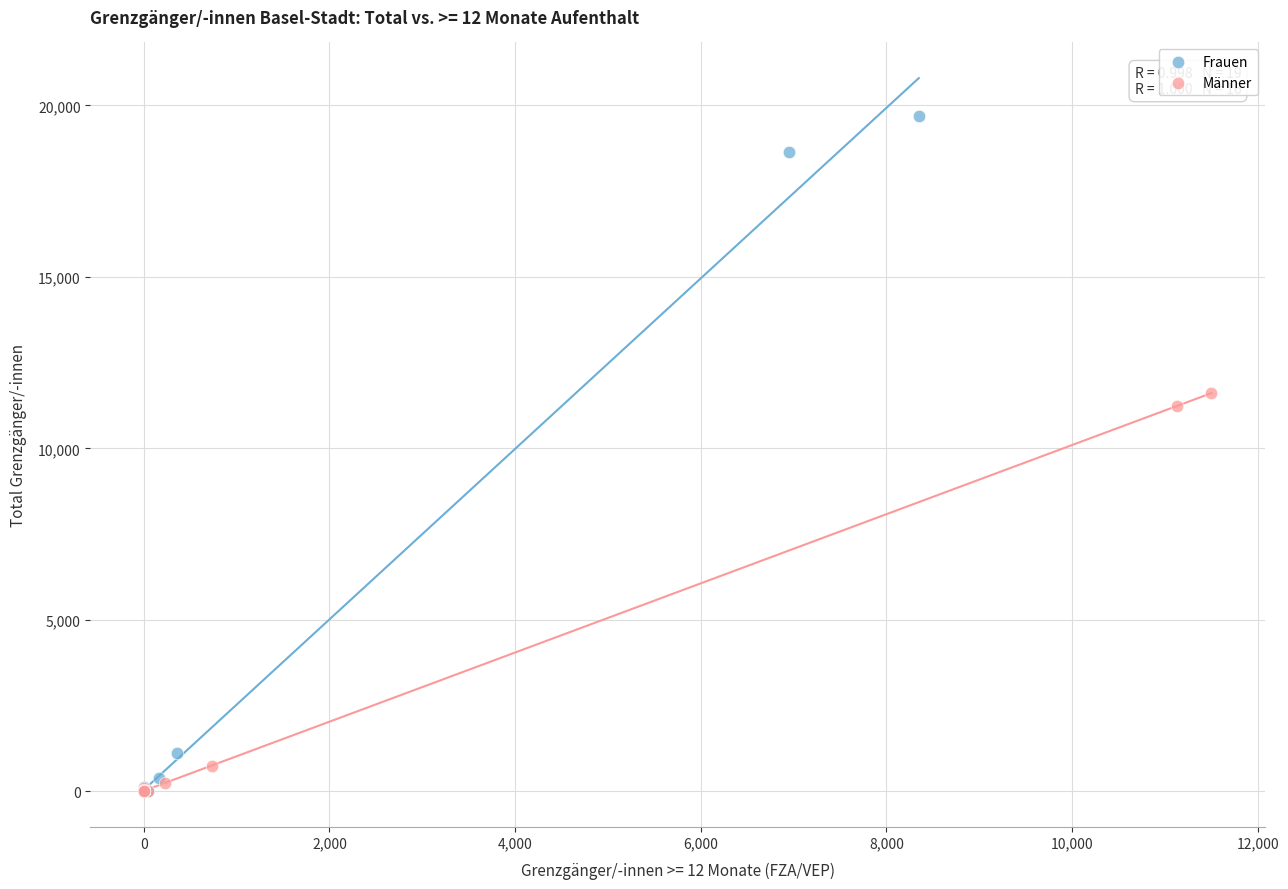

Which series contains the highest Y value?

Frauen